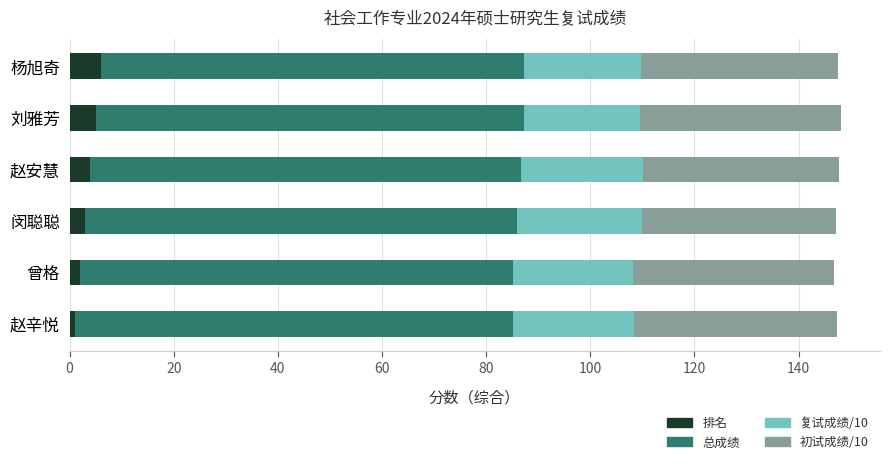

What is the difference between the second highest and minimum values in the 排名 series?

4.0